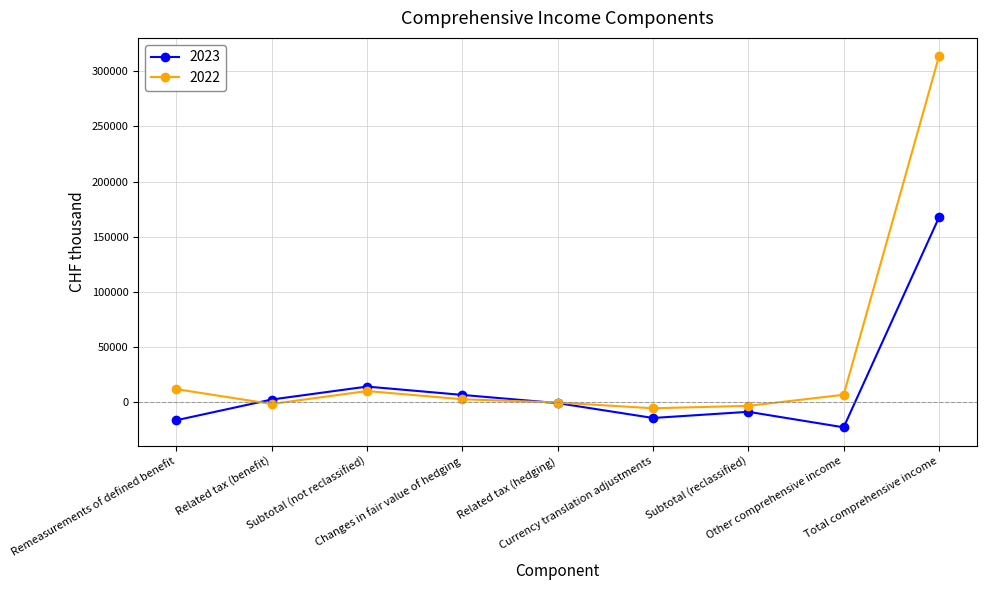

What is the maximum value shown in the chart?

313429